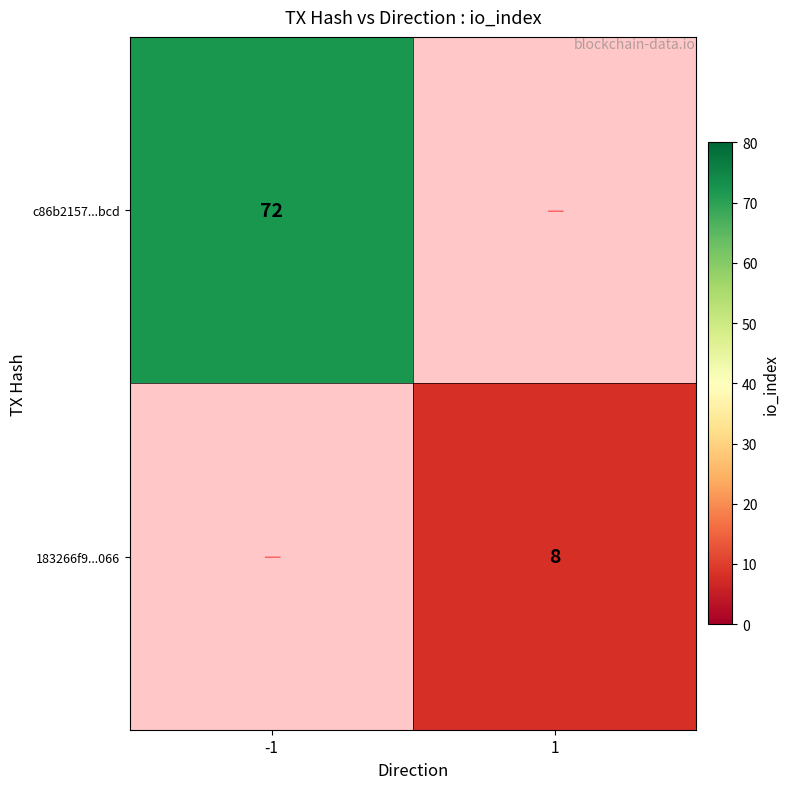

The value of c86b2157...bcd at -1 is 95.5. True or false?

False